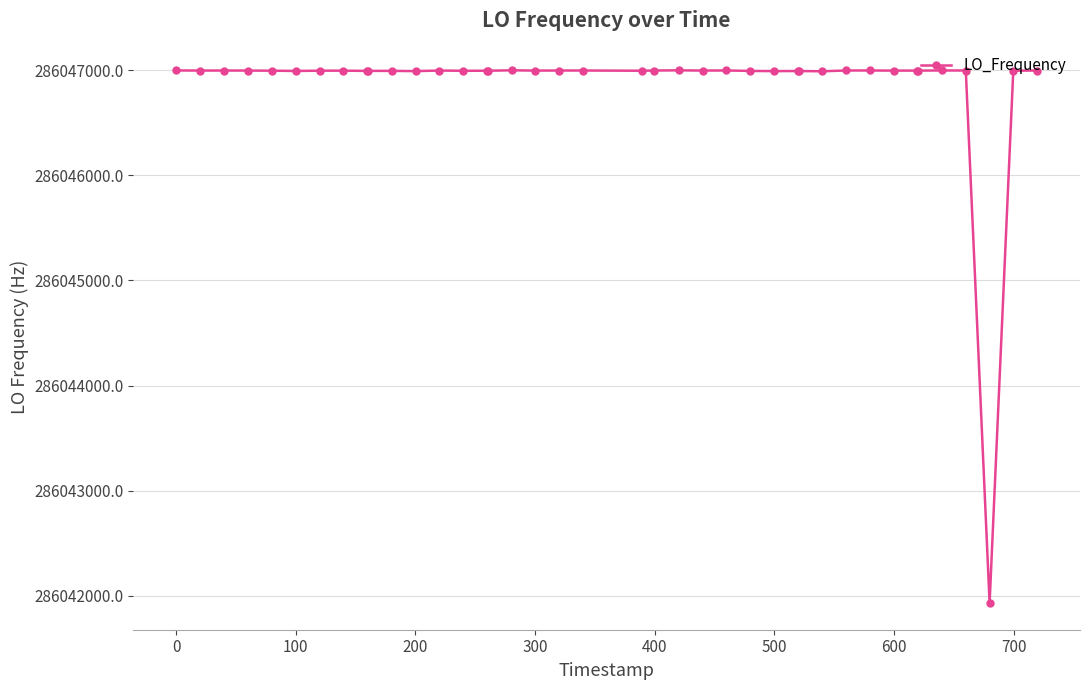

Does the chart display data point markers on the line(s)?

Yes